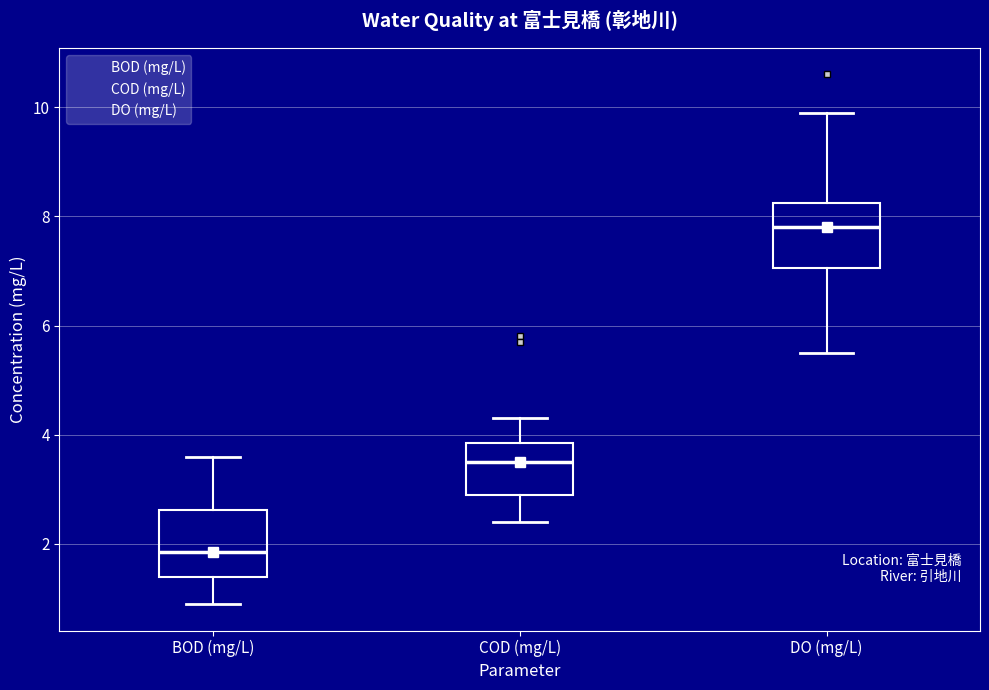

Which box has the highest median line?

DO (mg/L)